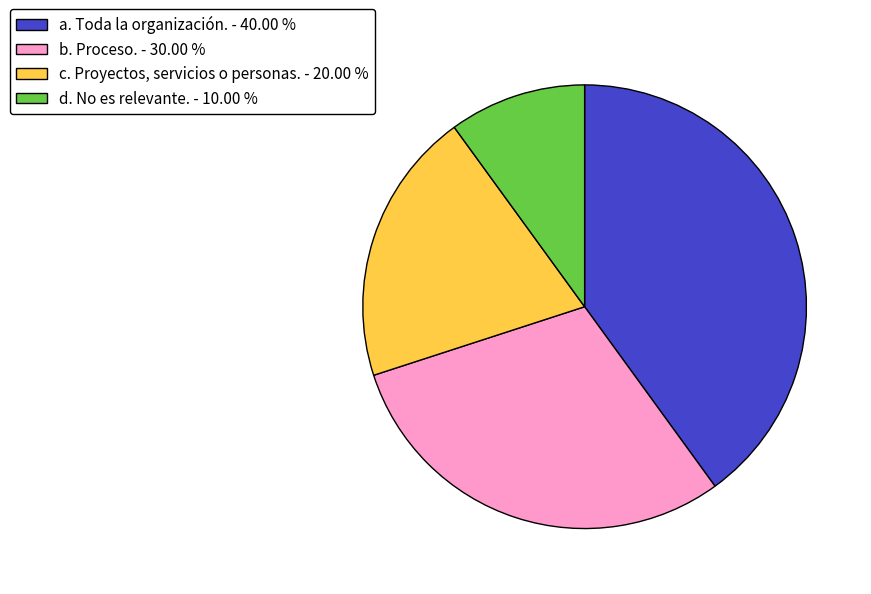

Is the sum of b. Proceso. and a. Toda la organización. greater than half?

Yes